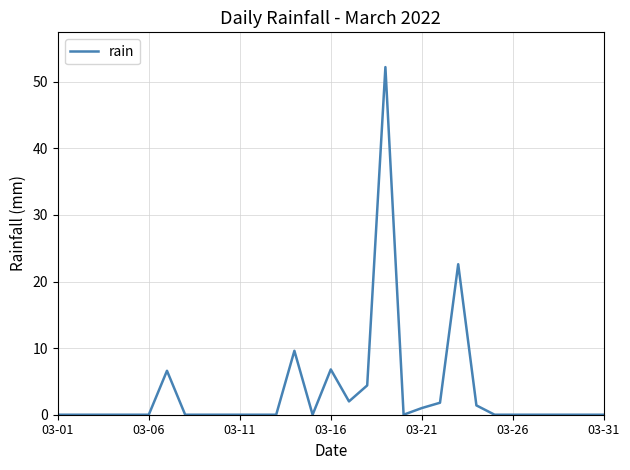

What is the maximum value shown in the chart?

52.2